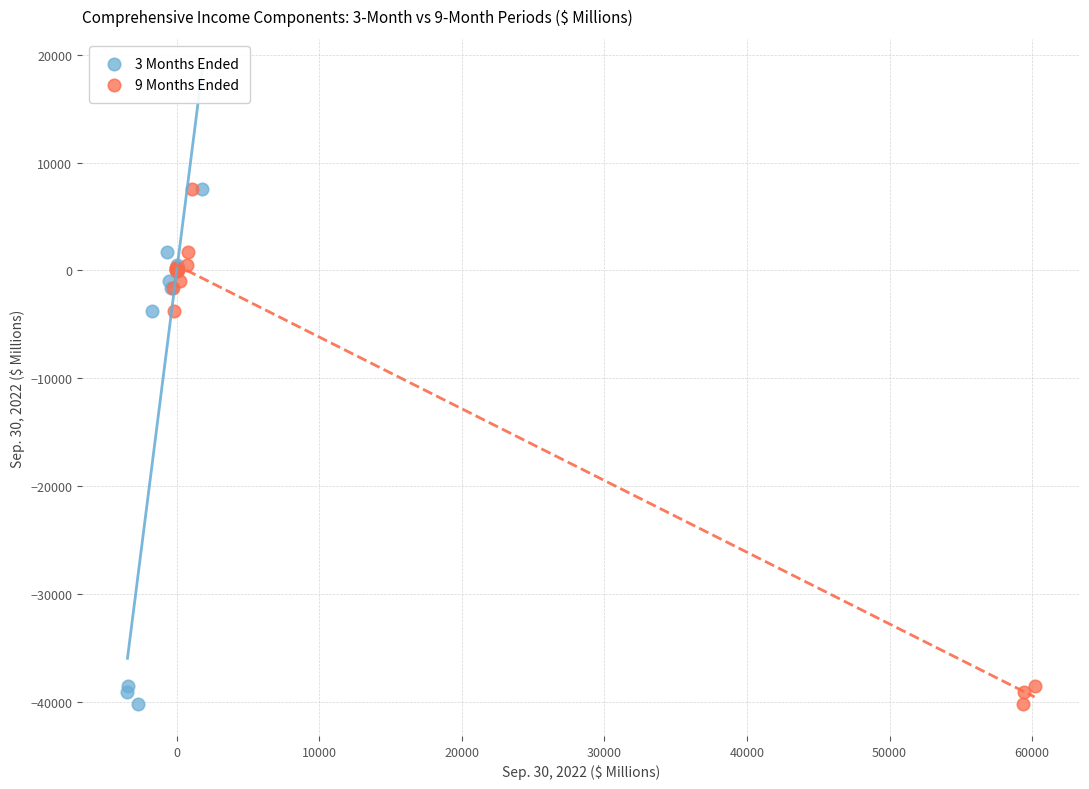

What are all the series names shown in the legend?

3 Months Ended, 9 Months Ended